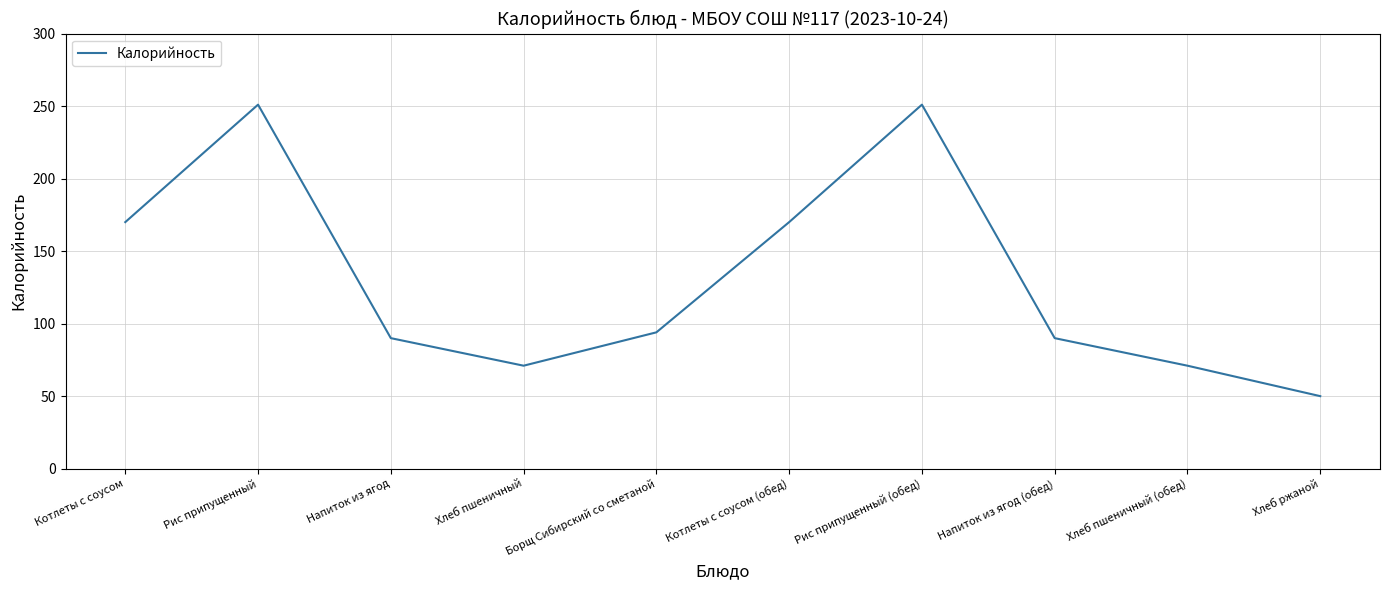

Reading right to left, extract all data points from this chart.

50	71	90	251	170	94	71	90	251	170